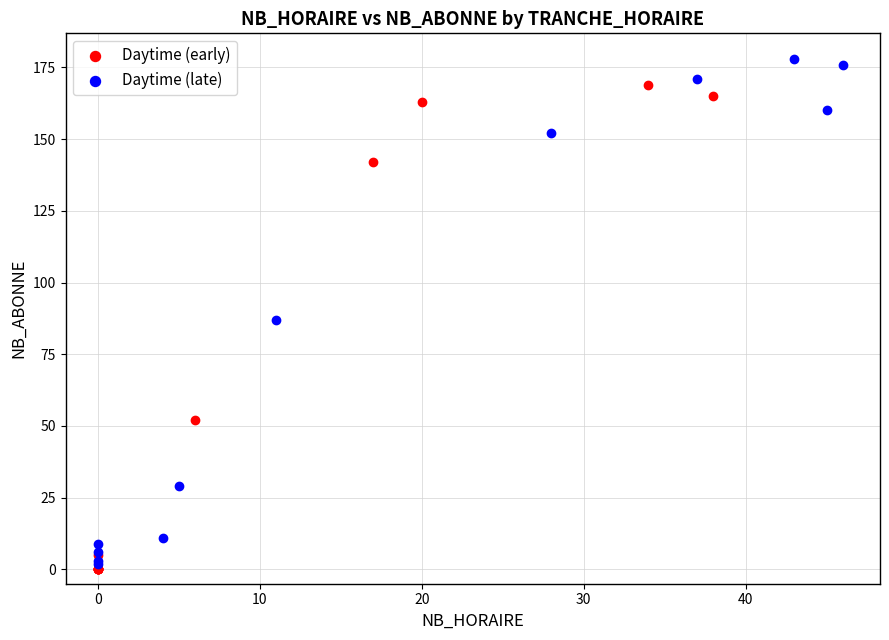

Which series reaches the maximum Y coordinate?

Daytime (late)